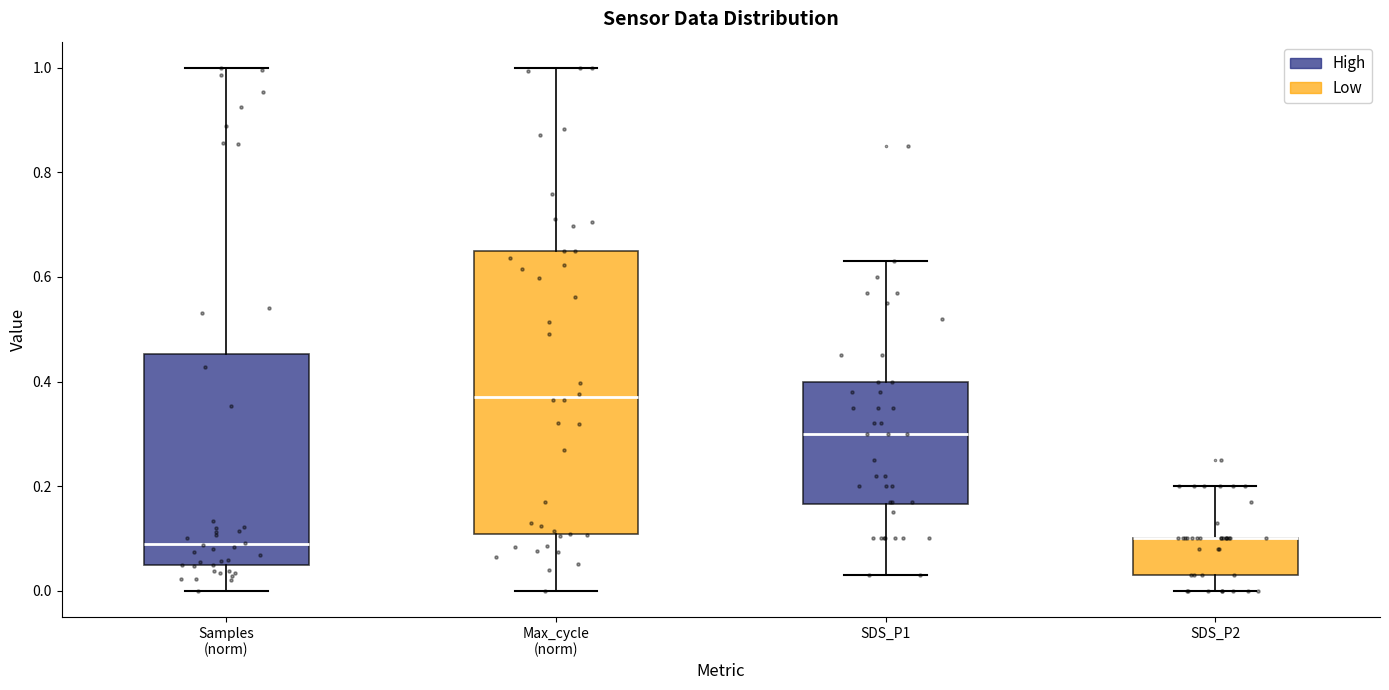

Reading left to right, transcribe this box plot: for each box, give where its median line is, the range the box spans, and where its two whiskers end, as read against the y-axis. The values are not printed on the chart, so give them approximately, as read against the axis.

Samples (norm): median 0.08, box 0.04 to 0.46, whiskers 0.00 to 1.00
Max_cycle (norm): median 0.38, box 0.10 to 0.64, whiskers 0.00 to 1.00
SDS_P1: median 0.30, box 0.16 to 0.40, whiskers 0.04 to 0.64
SDS_P2: median 0.10 (drawn on the box's upper edge), box 0.04 to 0.10, whiskers 0.00 to 0.20